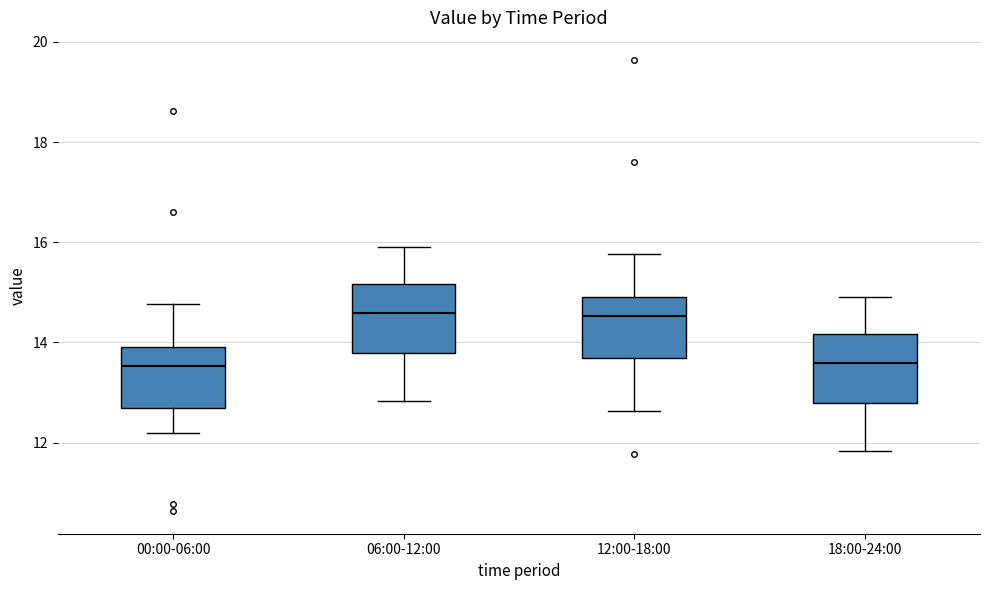

Where does the lower whisker of the box for 18:00-24:00 end on the y-axis? The values are not printed on the chart, so give them approximately, as read against the axis.

11.8